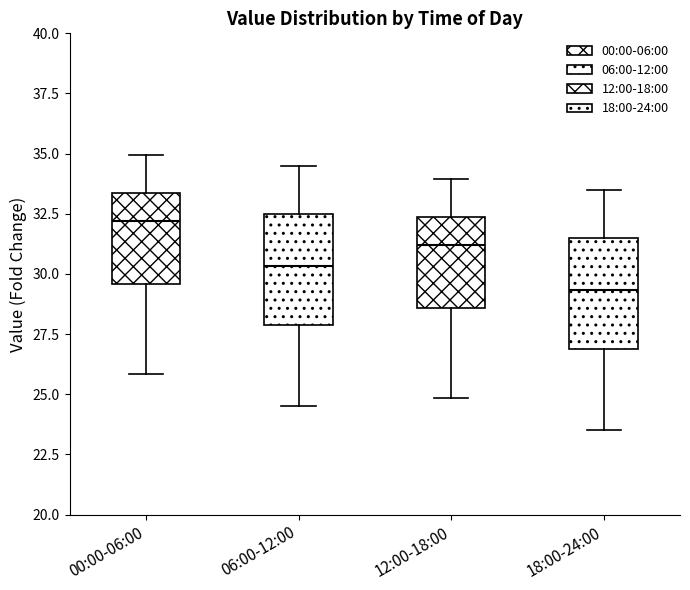

Which box's median line is the highest?

00:00-06:00